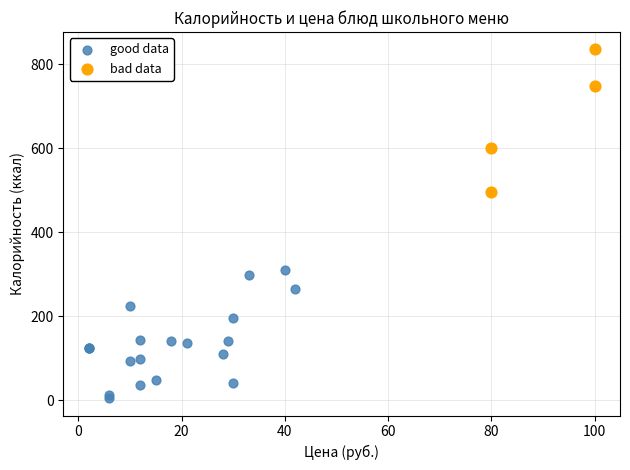

Which series reaches the maximum Y coordinate?

bad data